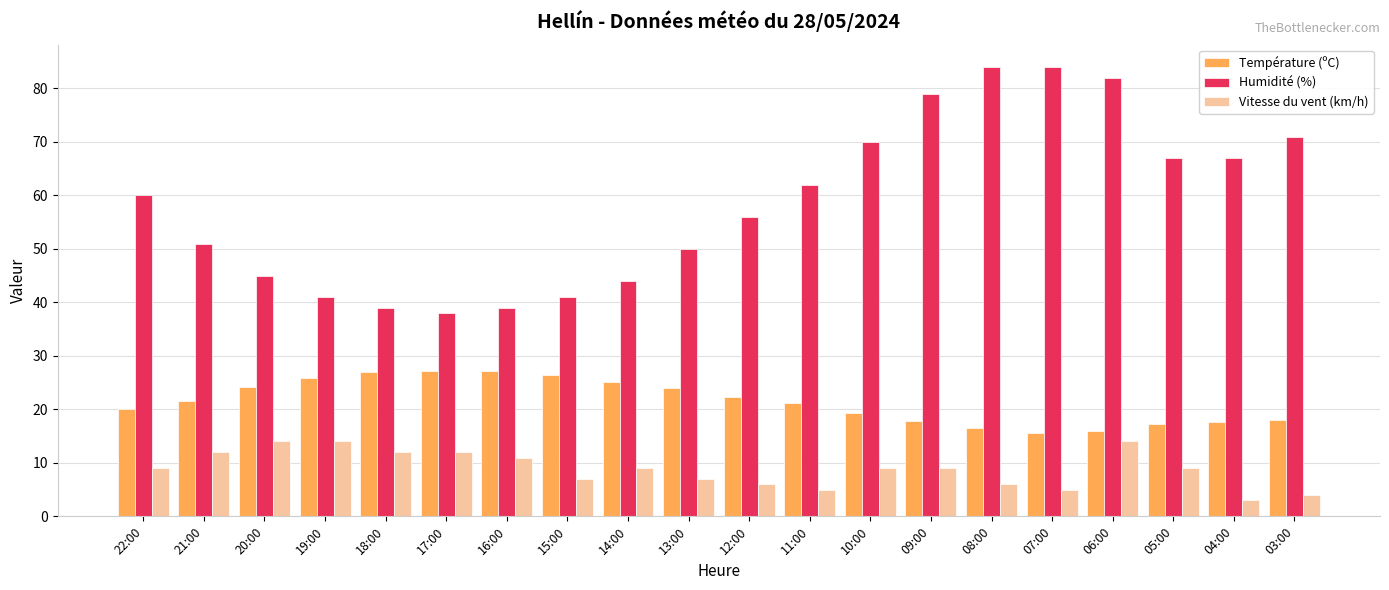

Between 13:00 and 06:00, which series saw the biggest shift?

Humidité (%)